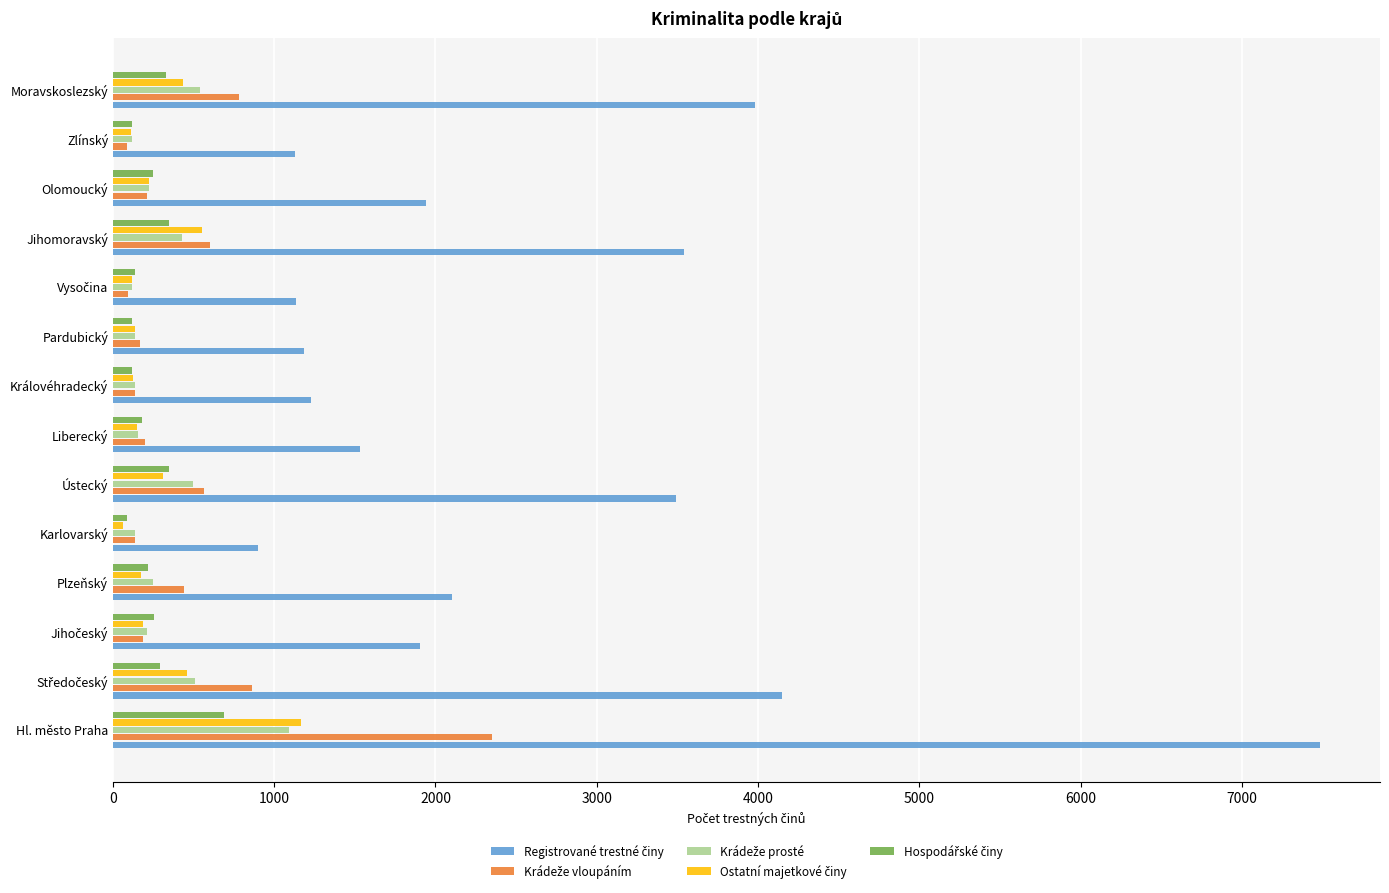

At which category is the sum across all series the highest?

Hl. město Praha